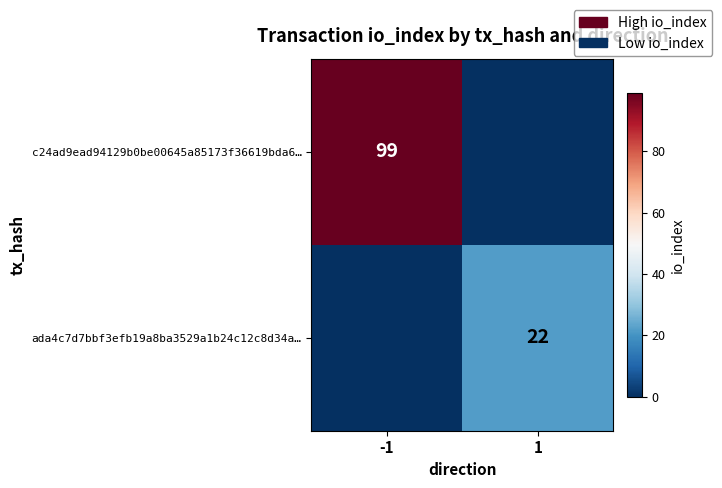

Is the value of c24ad9ead94129b0be00645a85173f36619bda6… at -1 greater than the value of ada4c7d7bbf3efb19a8ba3529a1b24c12c8d34a… at 1?

Yes